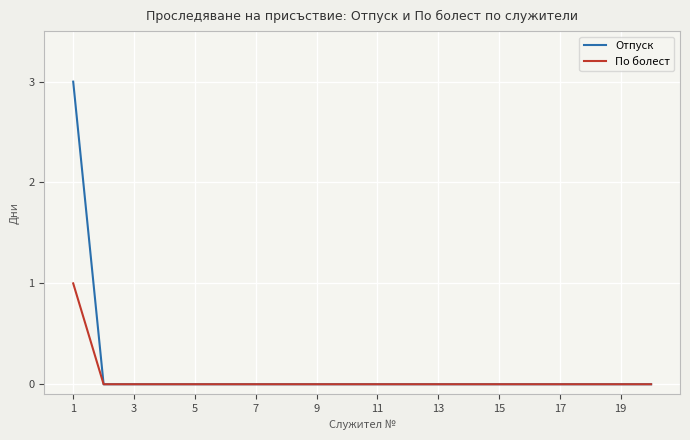

Which series has the largest range (max minus min)?

Отпуск